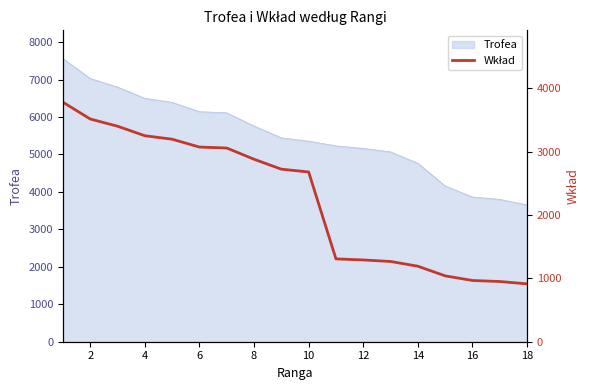

The value of Trofea at 10 is 5356. True or false?

True